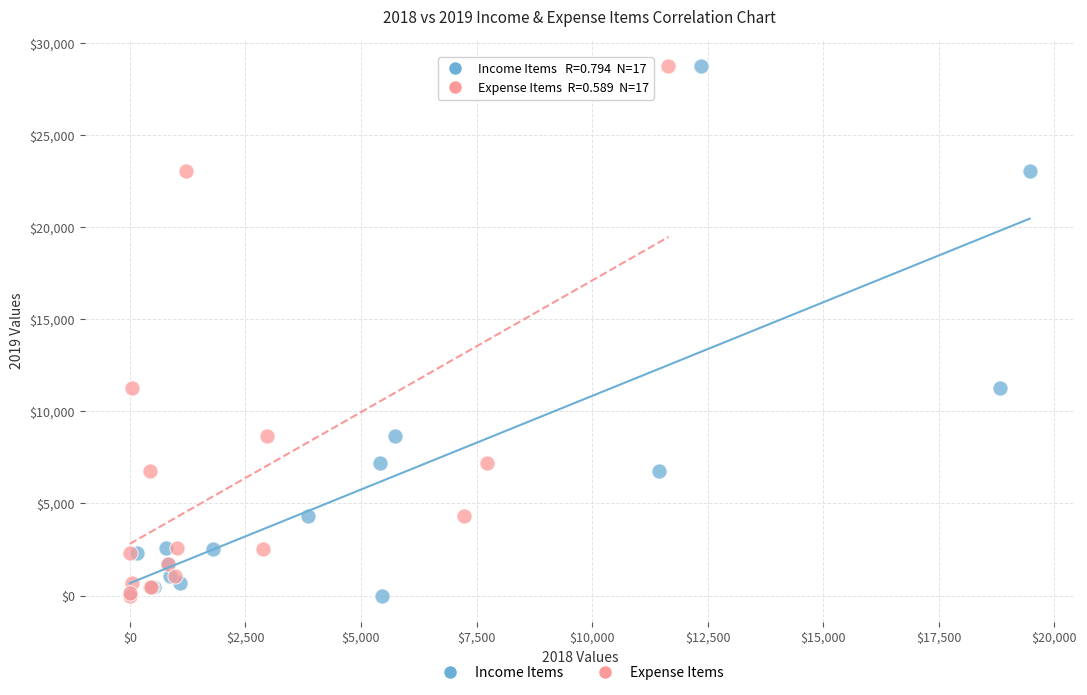

What are all the series names shown in the legend?

Income Items, Expense Items